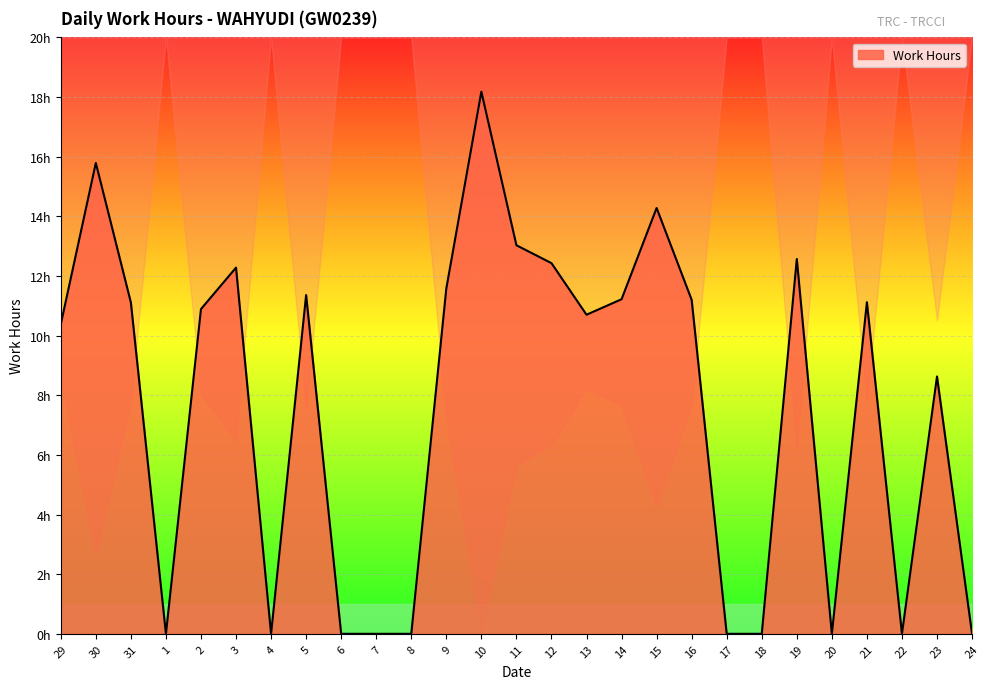

True or false: the data shows 0.0 at 22.

True